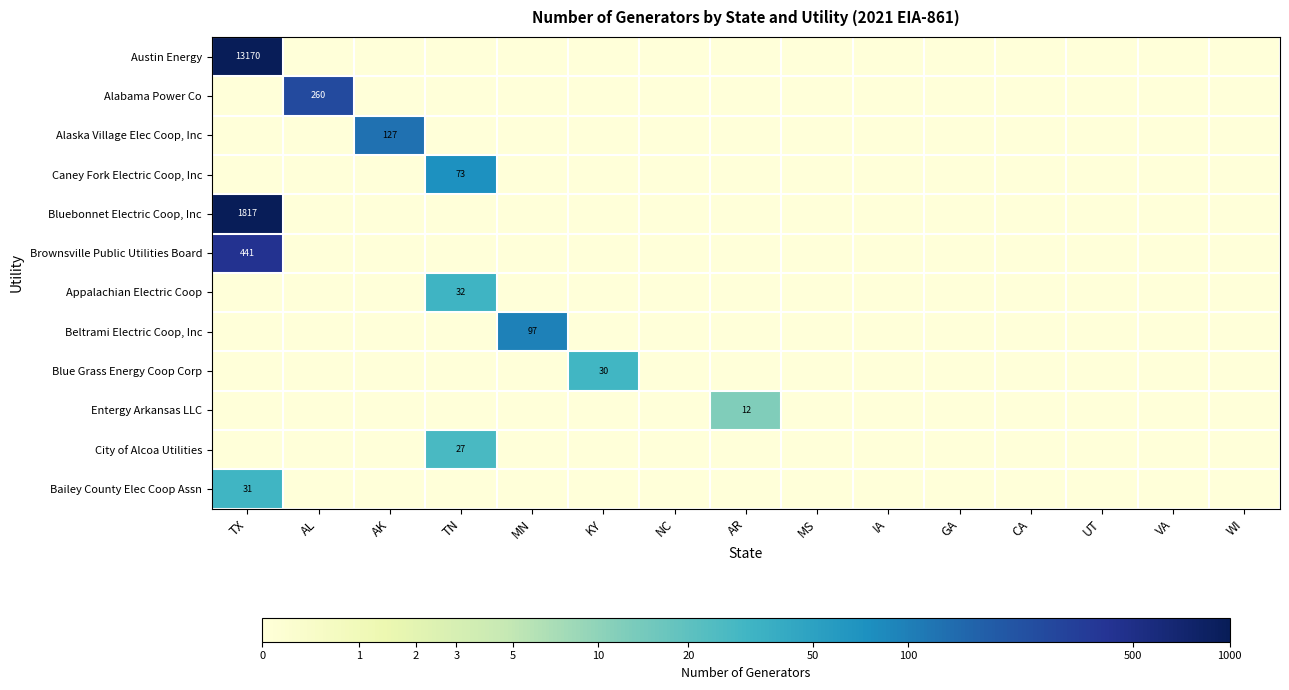

Is it true that Alabama Power Co equals 260 at AL?

True